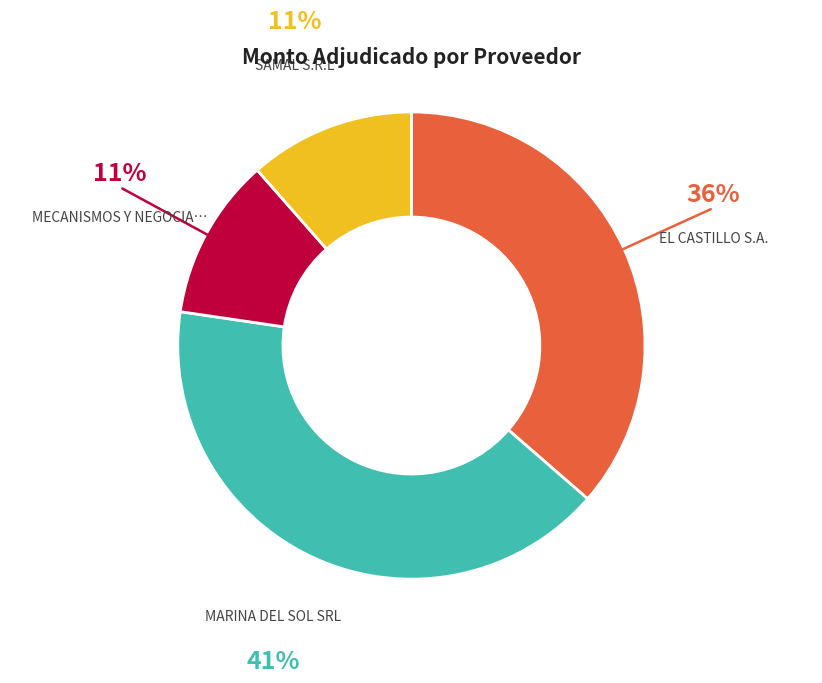

Does any single category account for the majority?

No